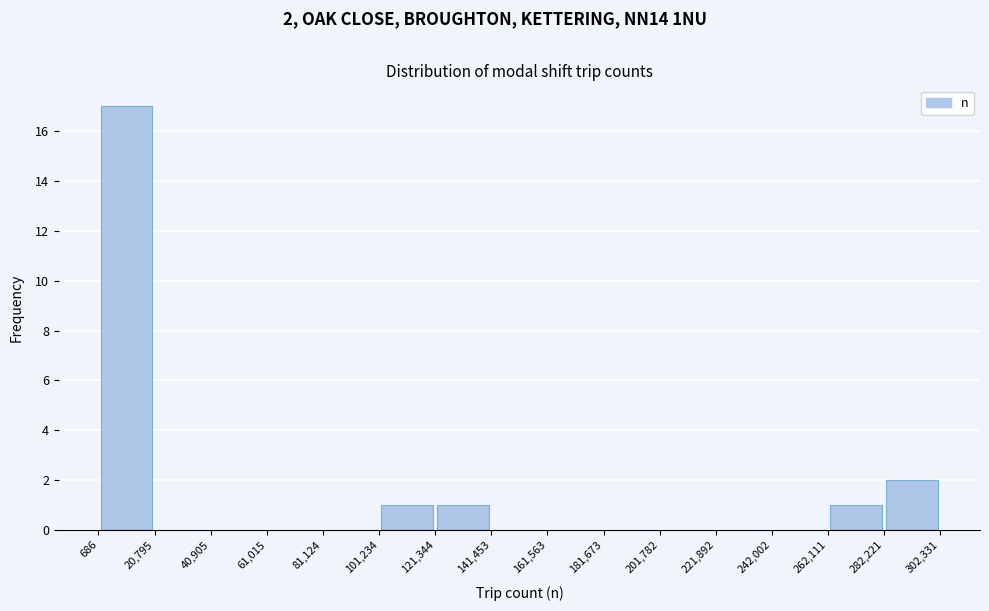

Which range on the x-axis has the tallest bar?

686 to 20,795